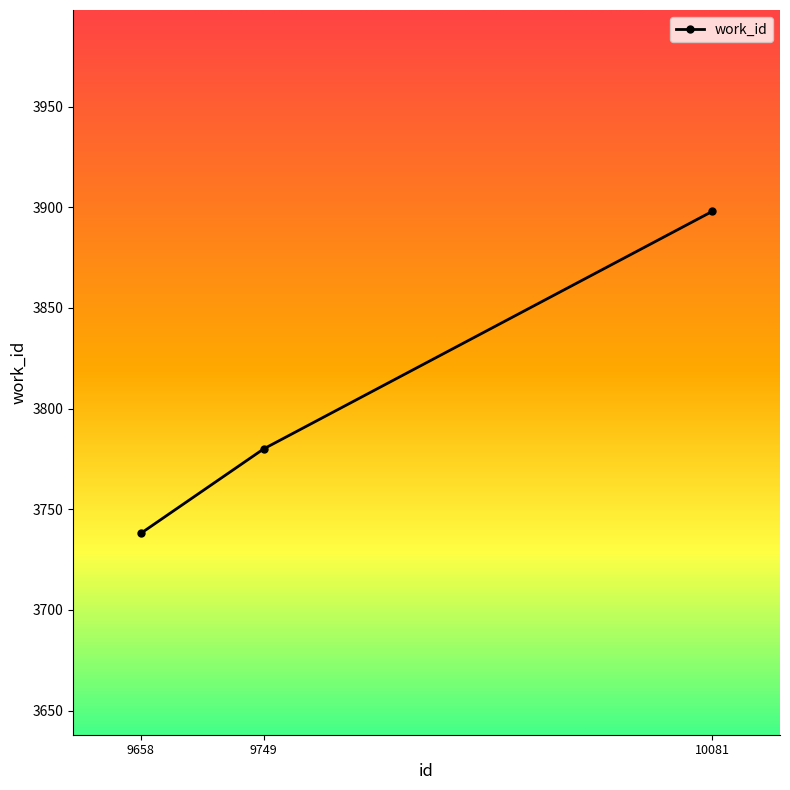

Reading left to right, transcribe all the data shown in this chart.

9658=3738	9749=3780	10081=3898